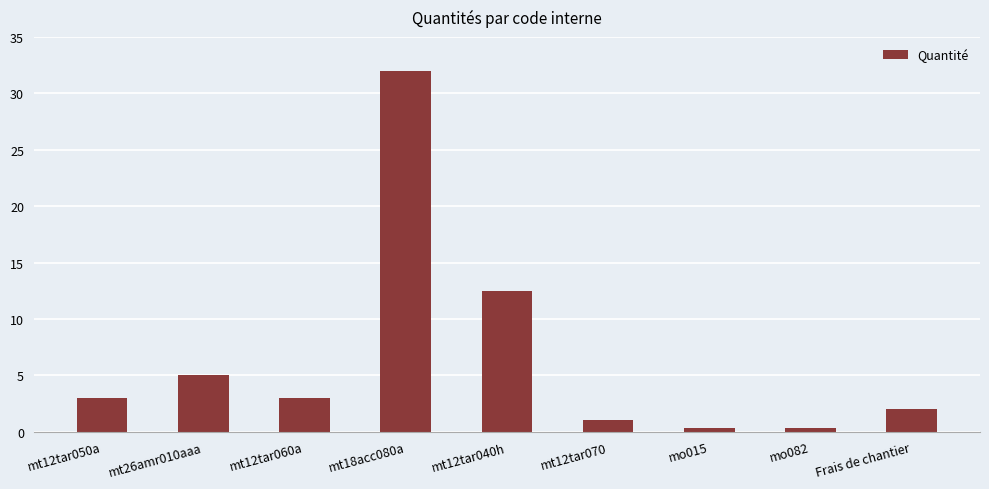

Reading left to right, what are all the values shown in this chart?

mt12tar050a=3.0	mt26amr010aaa=5.0	mt12tar060a=3.0	mt18acc080a=32.0	mt12tar040h=12.5	mt12tar070=1.0	mo015=0.3	mo082=0.3	Frais de chantier=2.0